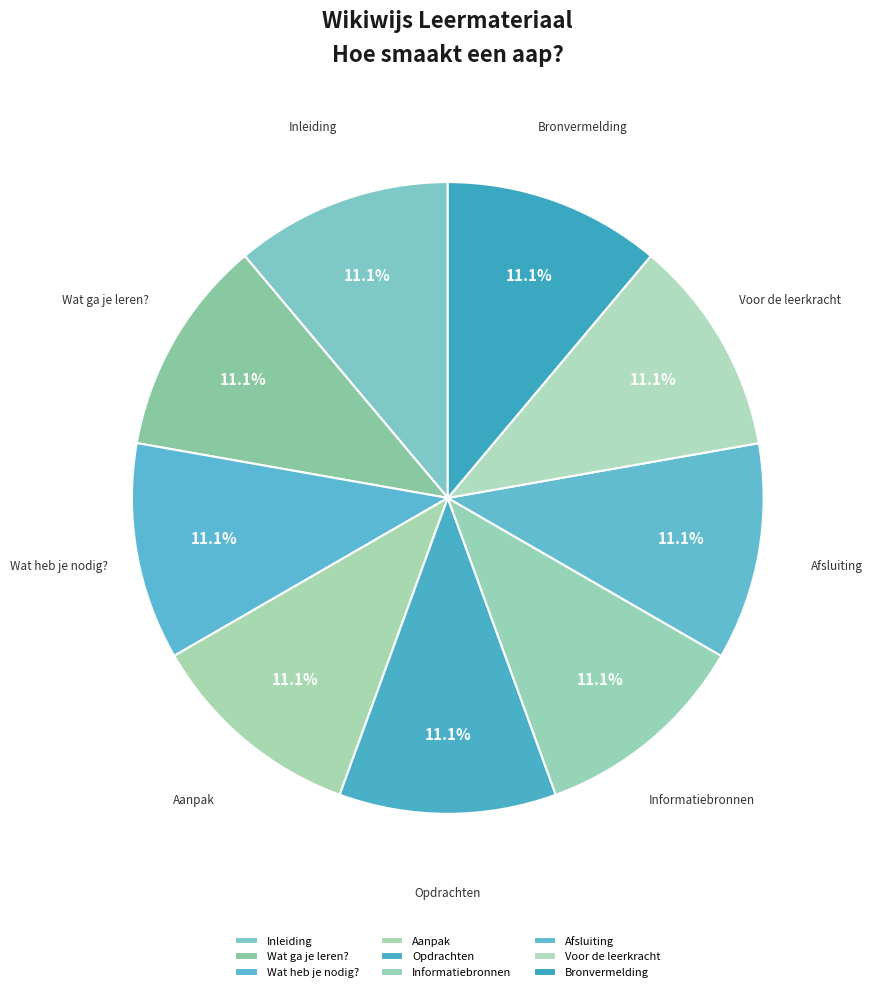

What is the ratio of the value at Aanpak to the value at Informatiebronnen?

1.0